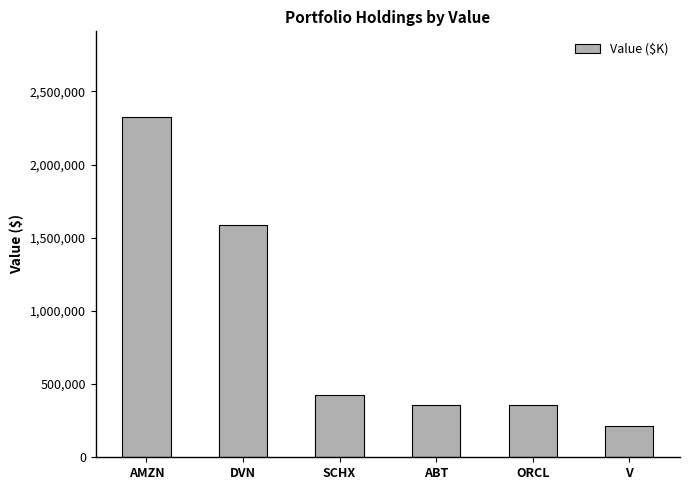

Is it true that the value at SCHX is 725229?

False